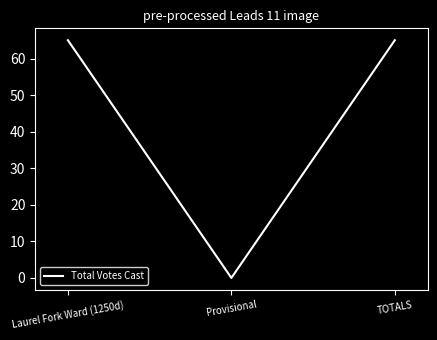

The value at TOTALS is 65. True or false?

True